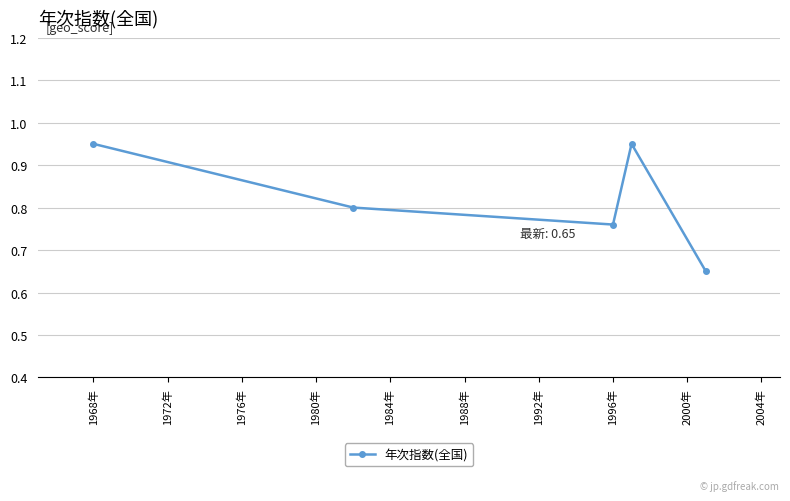

Is this an area chart (filled region under the line)?

No